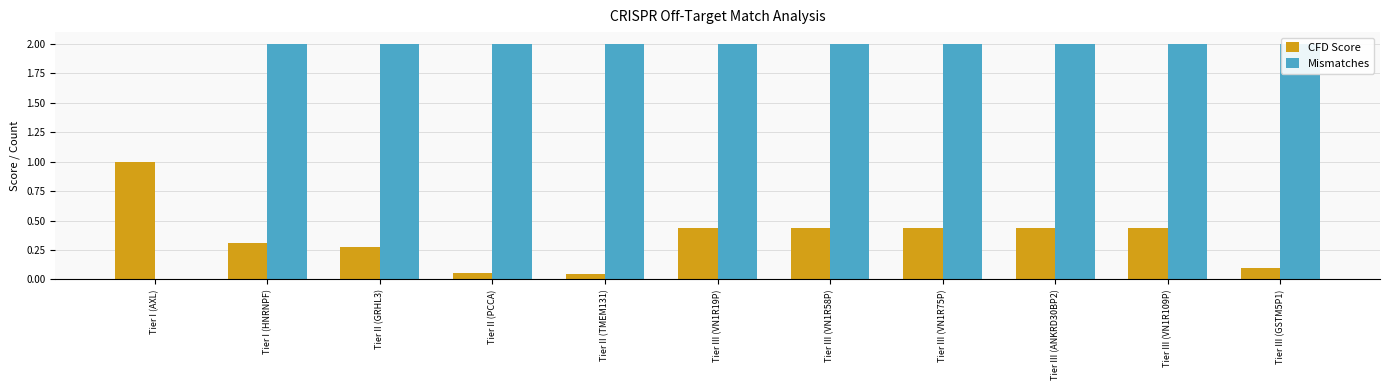

The value of CFD Score at Tier III (VN1R75P) is 0.1. True or false?

False